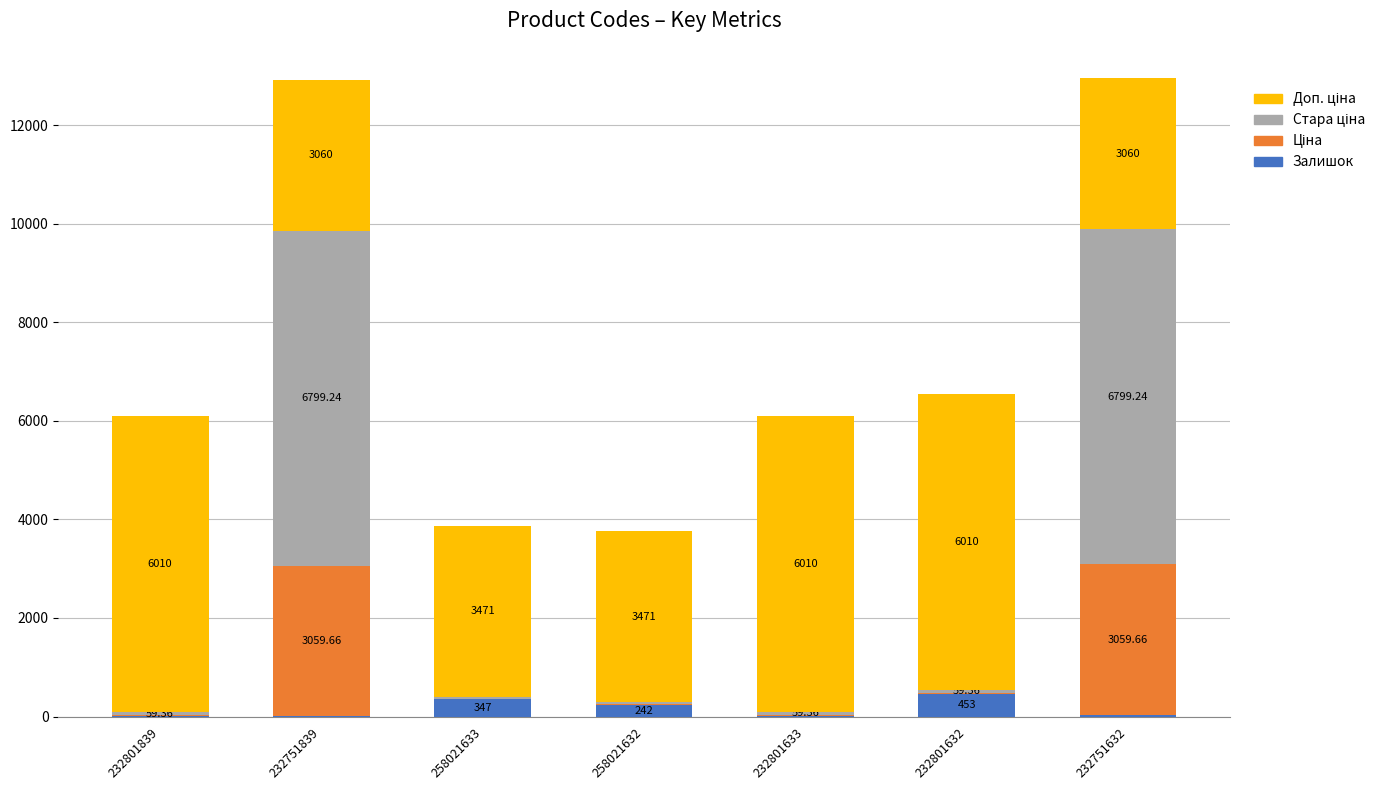

What is the sum of all Залишок values?

1084.0